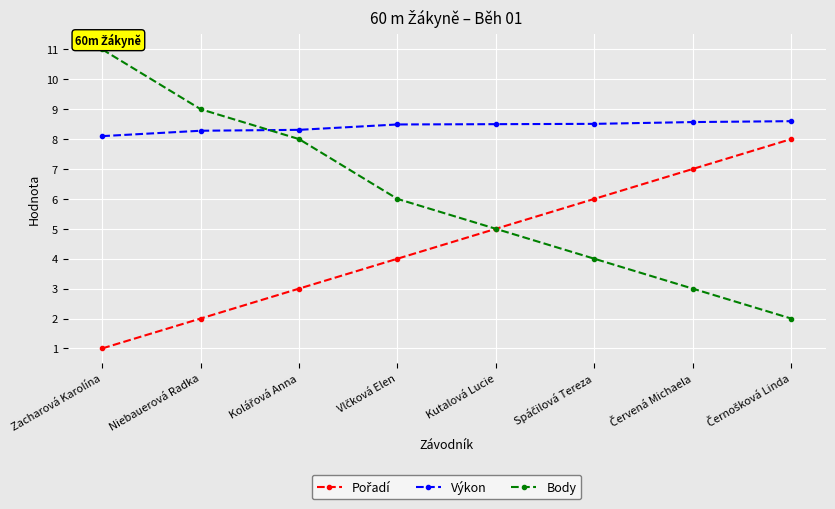

How many categories are shown in the chart?

8